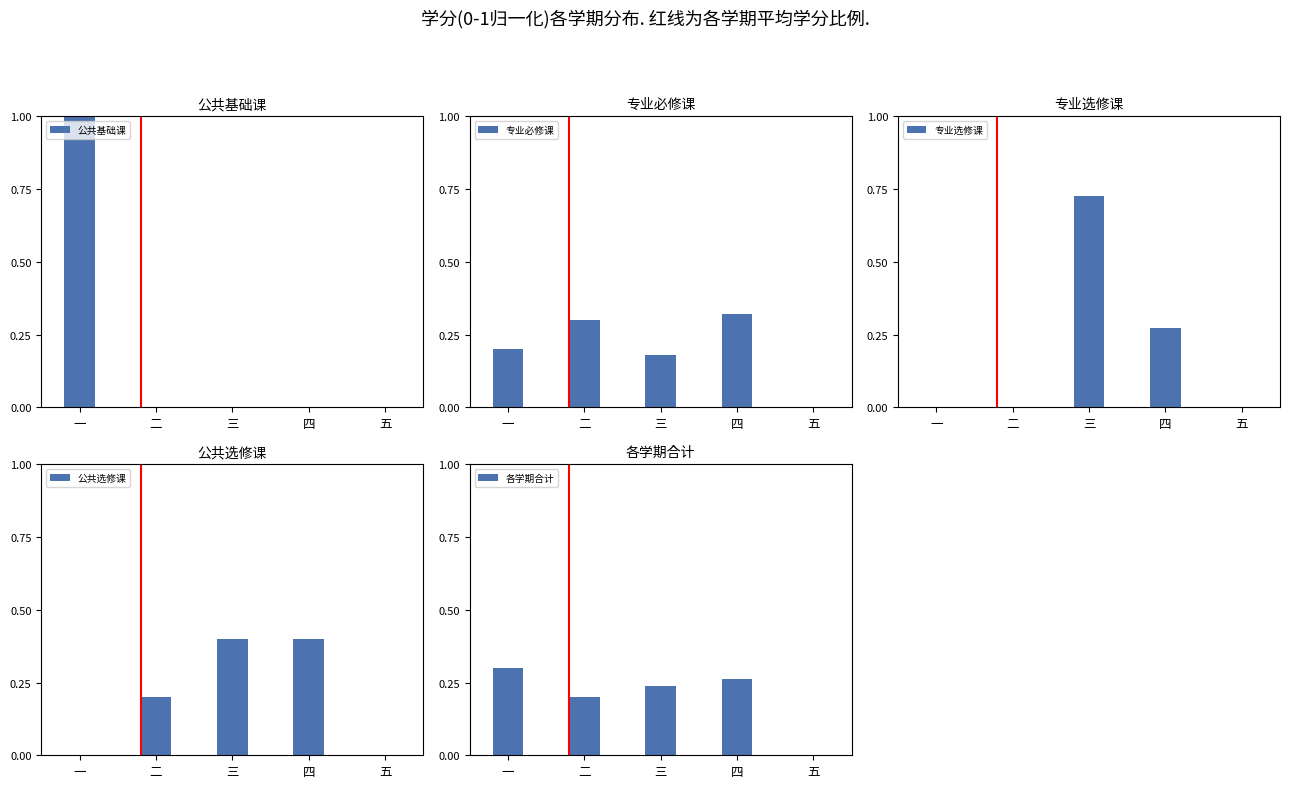

Reading right to left, transcribe all the data shown in this chart.

公共基础课: 五=0.0	四=0.0	三=0.0	二=0.0	一=1.0
专业必修课: 五=0.0	四=0.3	三=0.2	二=0.3	一=0.2
专业选修课: 五=0.0	四=0.3	三=0.7	二=0.0	一=0.0
公共选修课: 五=0.0	四=0.4	三=0.4	二=0.2	一=0.0
各学期合计: 五=0.0	四=0.3	三=0.2	二=0.2	一=0.3